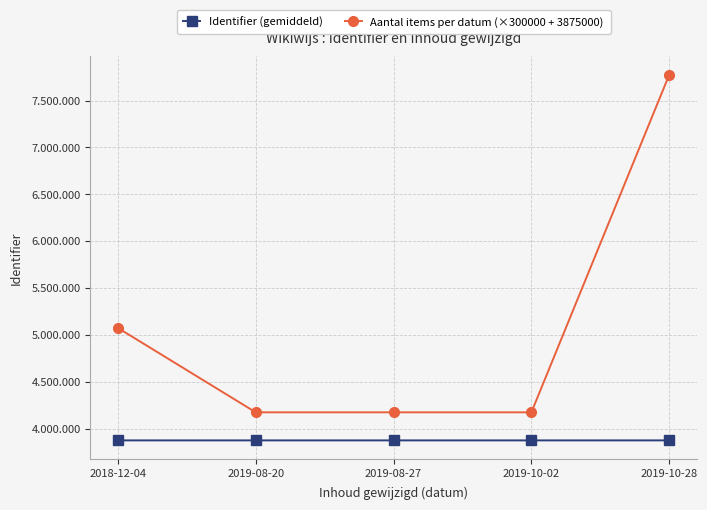

True or false: Identifier (gemiddeld) and Aantal items per datum (×300000 + 3875000) cross at least once.

False